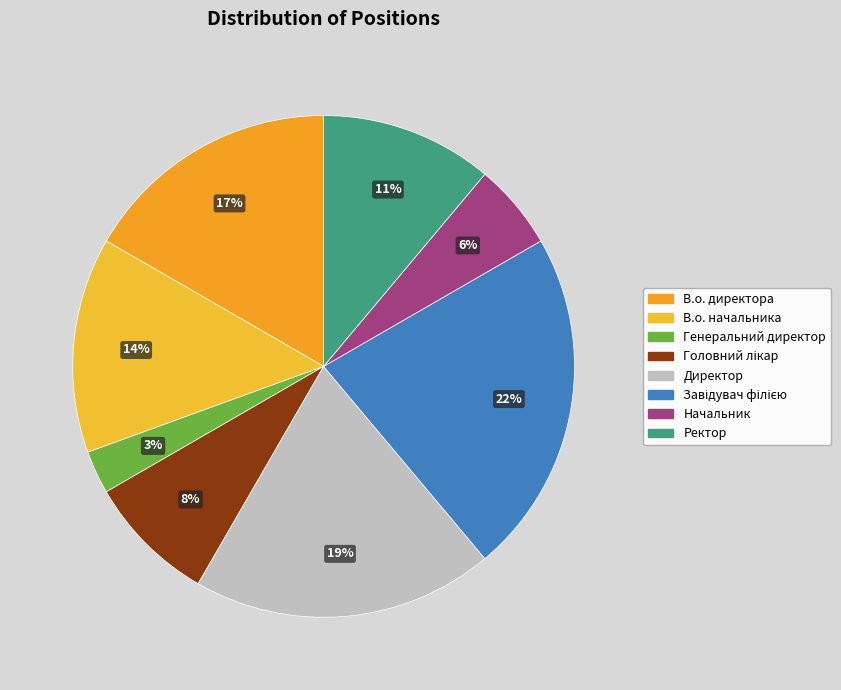

How many segments does this pie chart have?

8